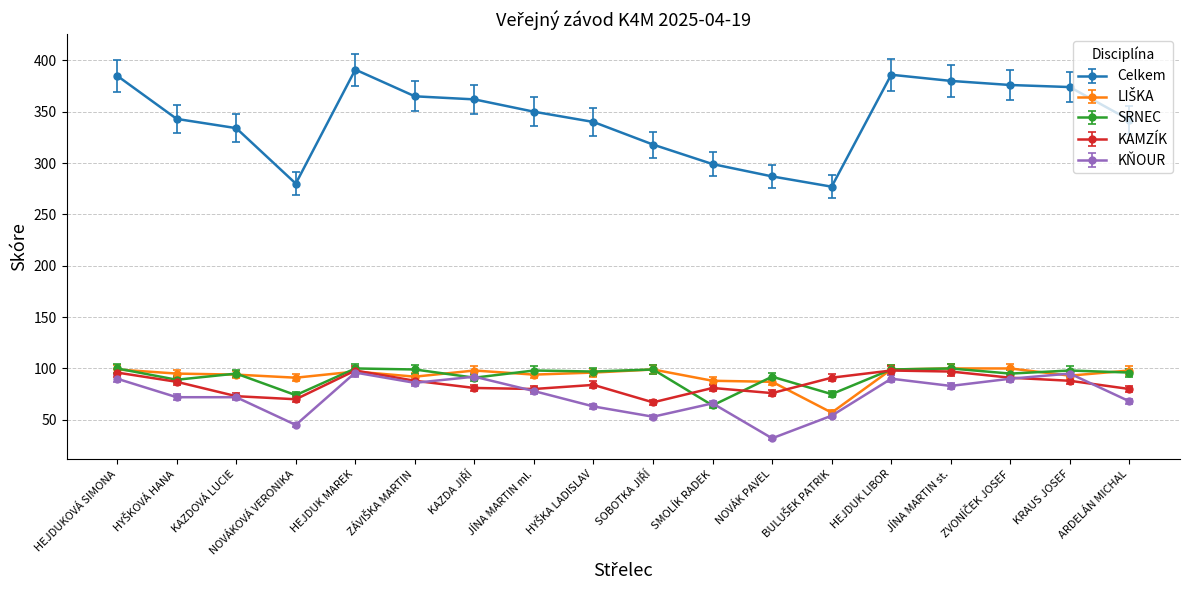

At which category does Celkem reach its first local valley?

NOVÁKOVÁ VERONIKA